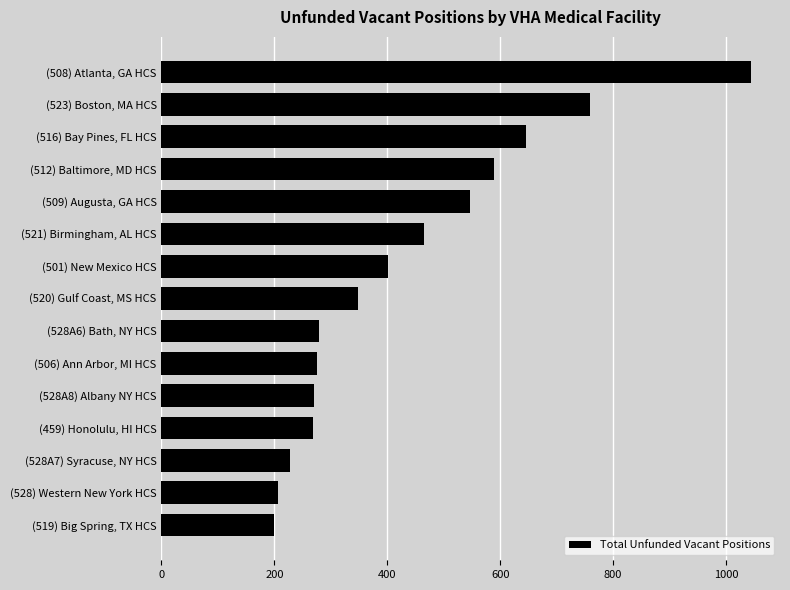

What is the minimum value shown in the chart?

200.0